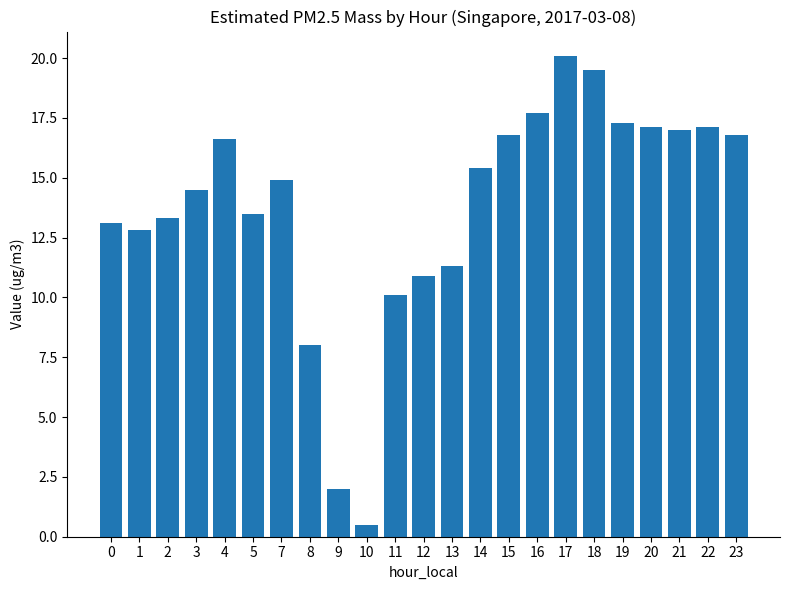

The value at 4 is 25.1. True or false?

False